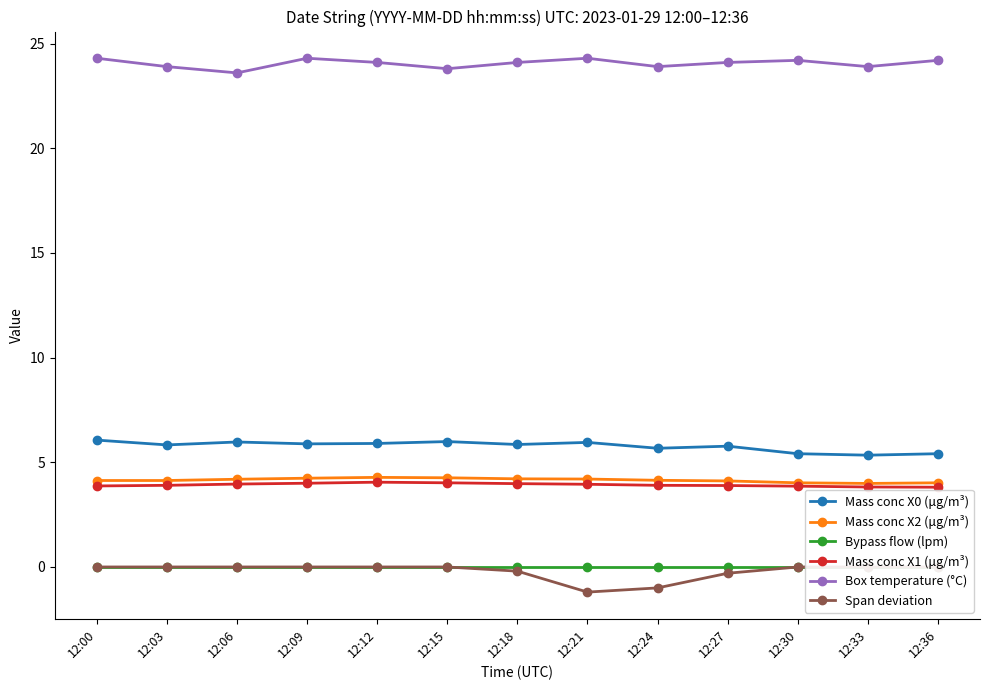

True or false: Mass conc X2 (μg/m³) has a value of 2.9 at 12:21.

False